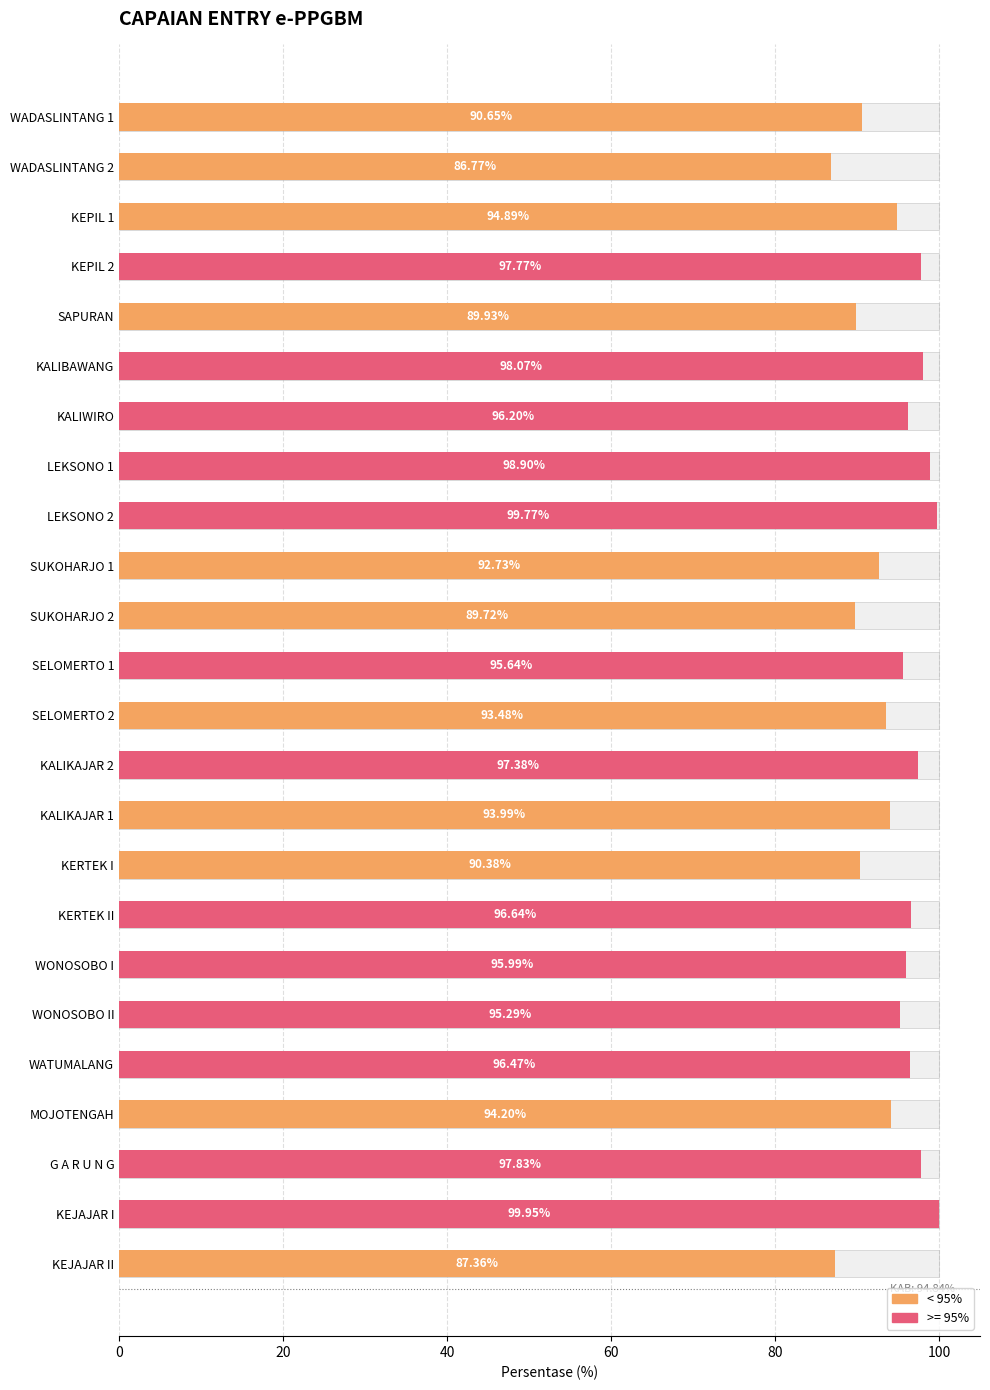

The chart shows a value of 63.8 at KEJAJAR I. True or false?

False